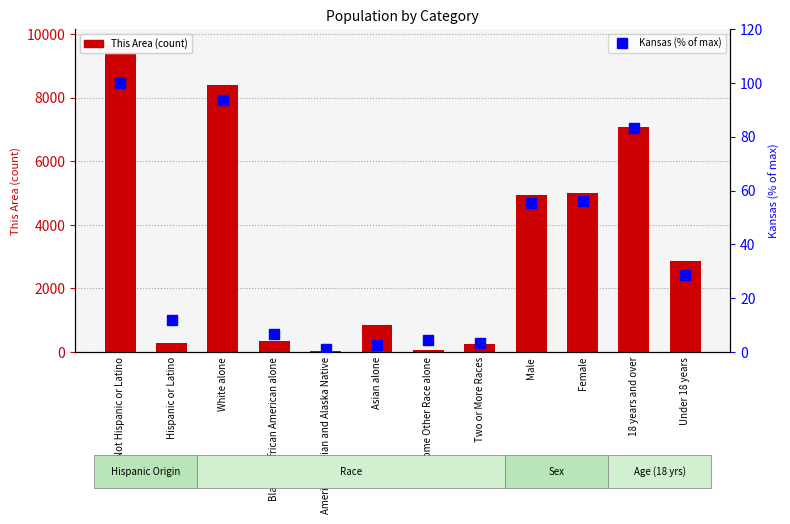

What is the sum of the Kansas (% of max) values at White alone and Not Hispanic or Latino?

193.7